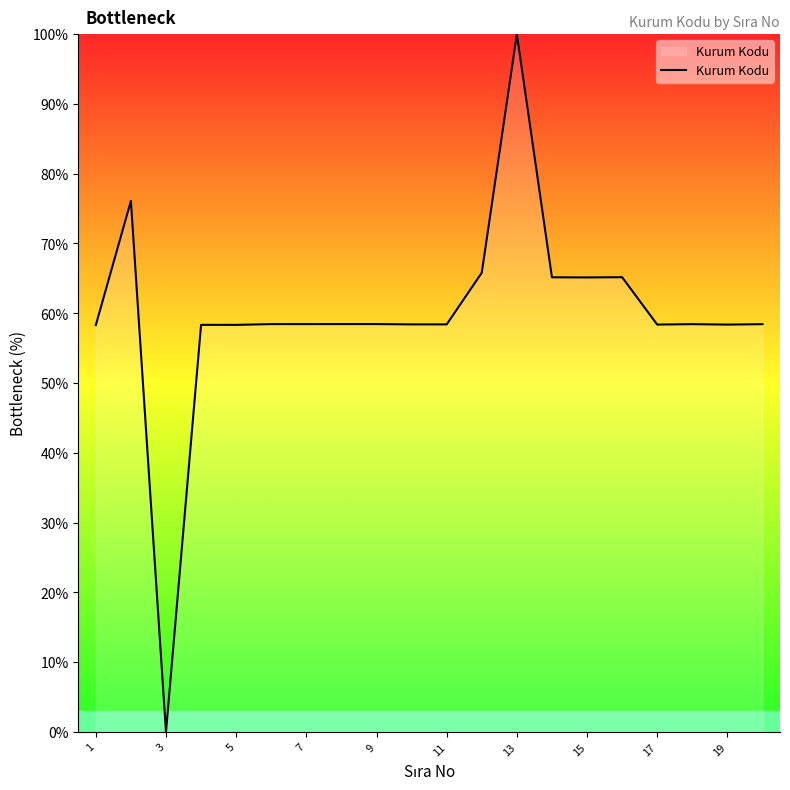

What is the difference between the maximum and minimum values?

100.0